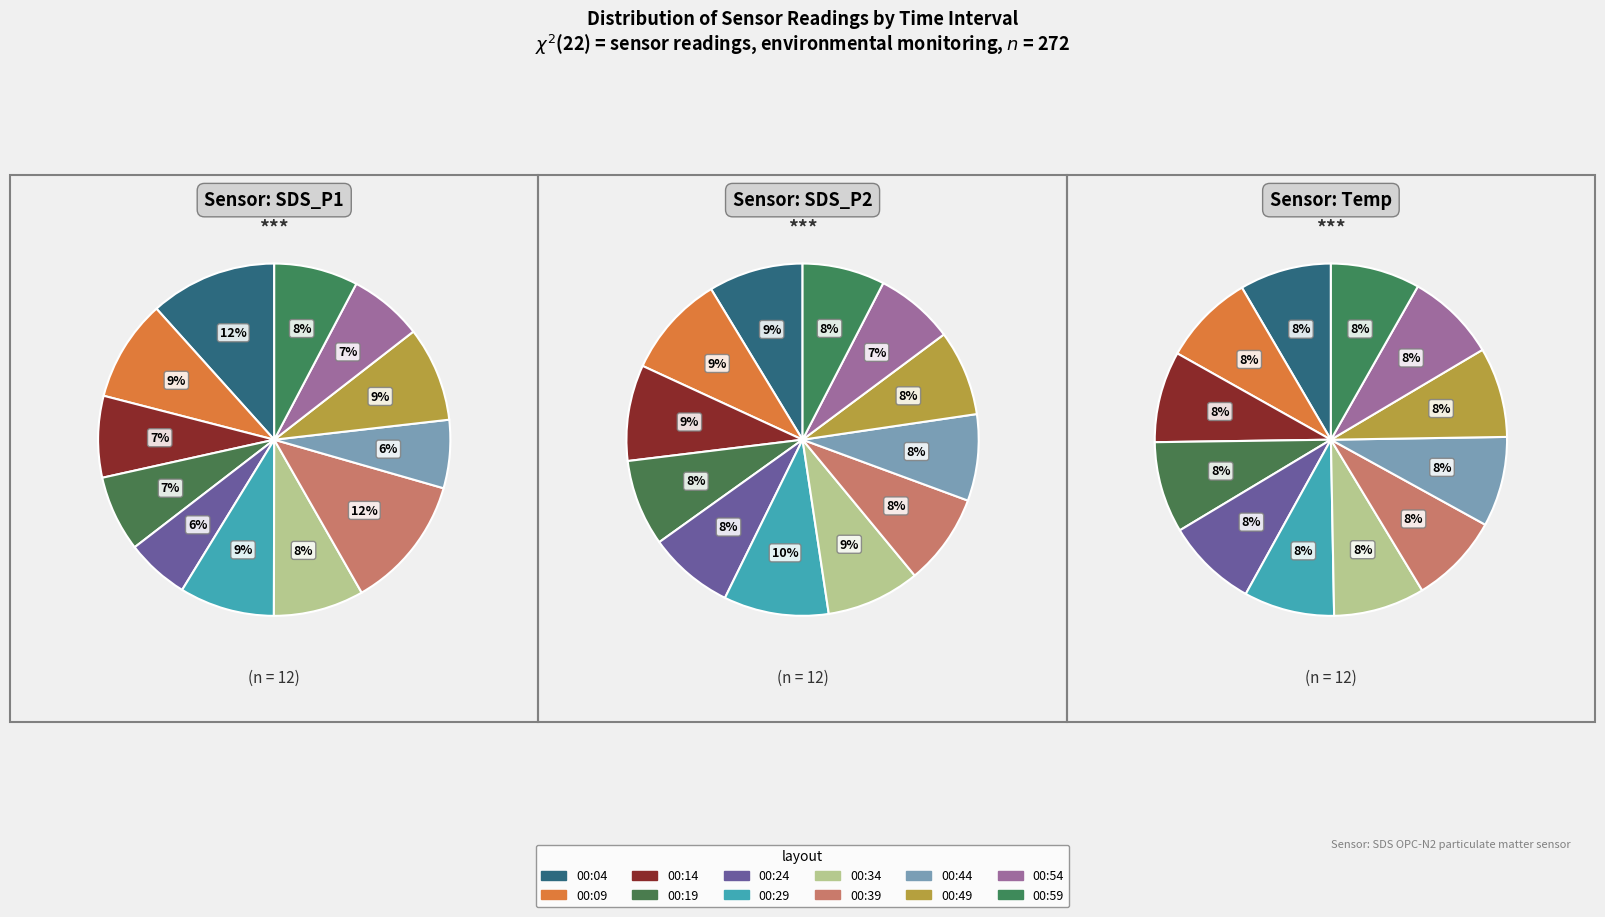

What portion of the pie excludes 00:24?

94.2%